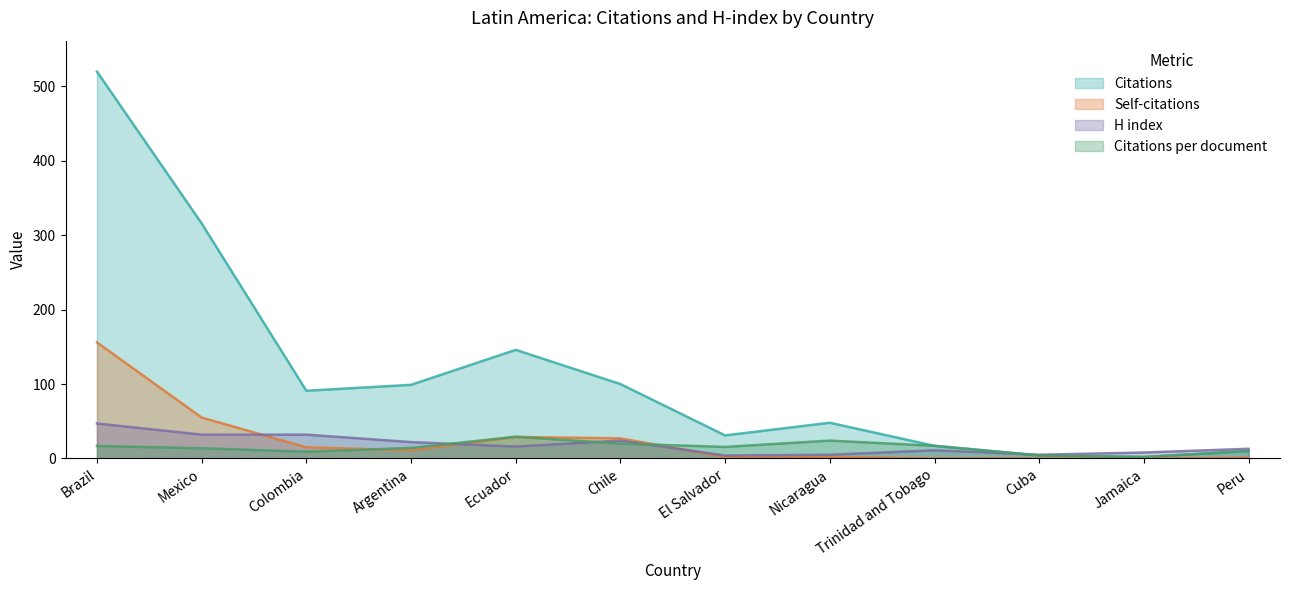

What position from the right is Brazil?

12